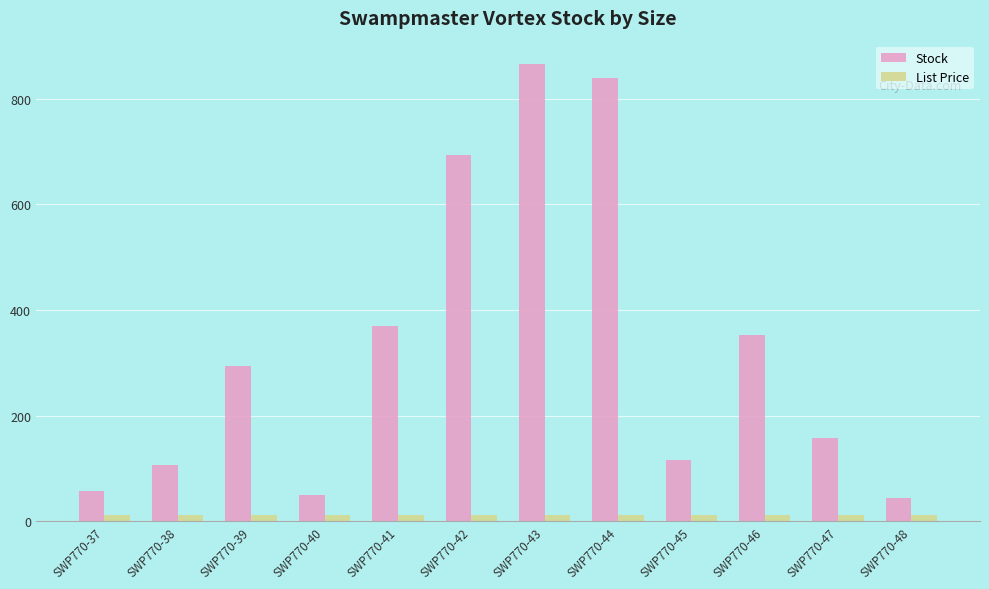

The List Price series shows 11.9 at SWP770-45. True or false?

True